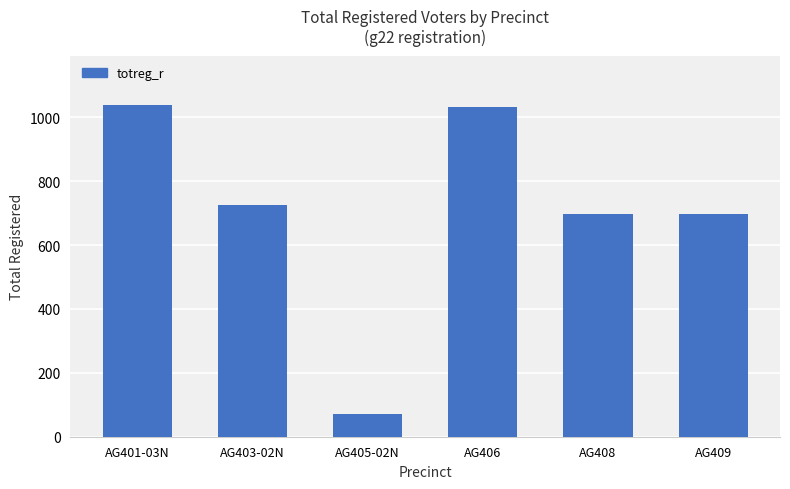

What is the change in value from AG401-03N to AG409?

-341